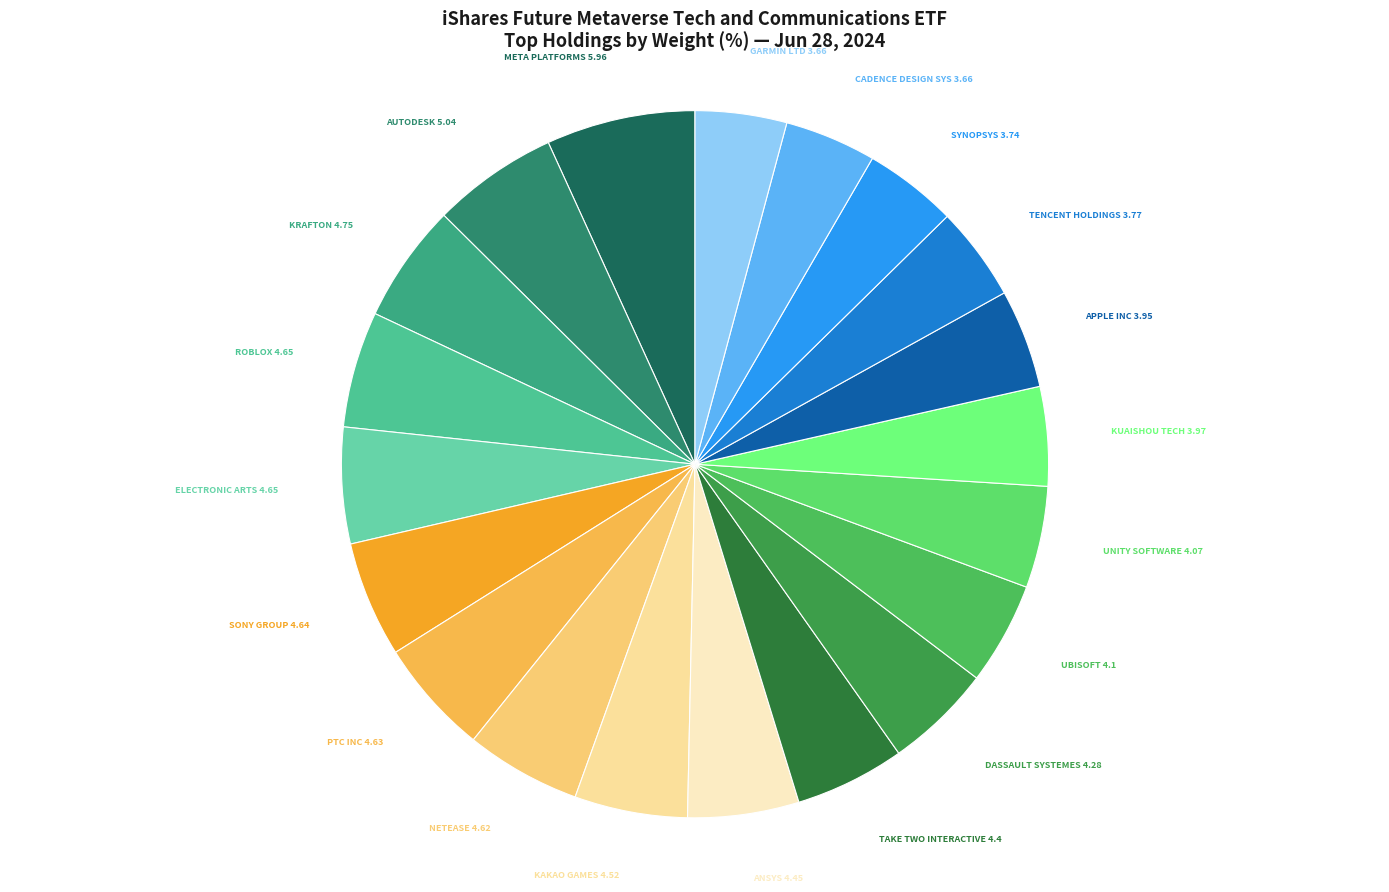

Does any single category account for the majority?

No